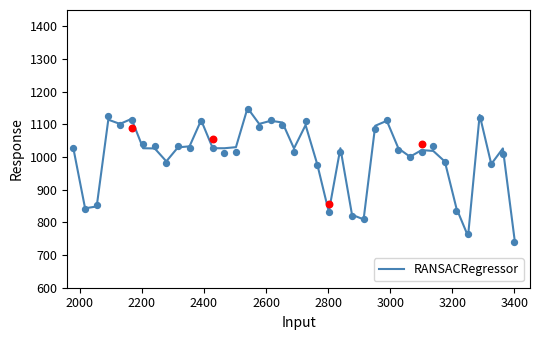

What is the minimum value for RANSACRegressor?

750.0